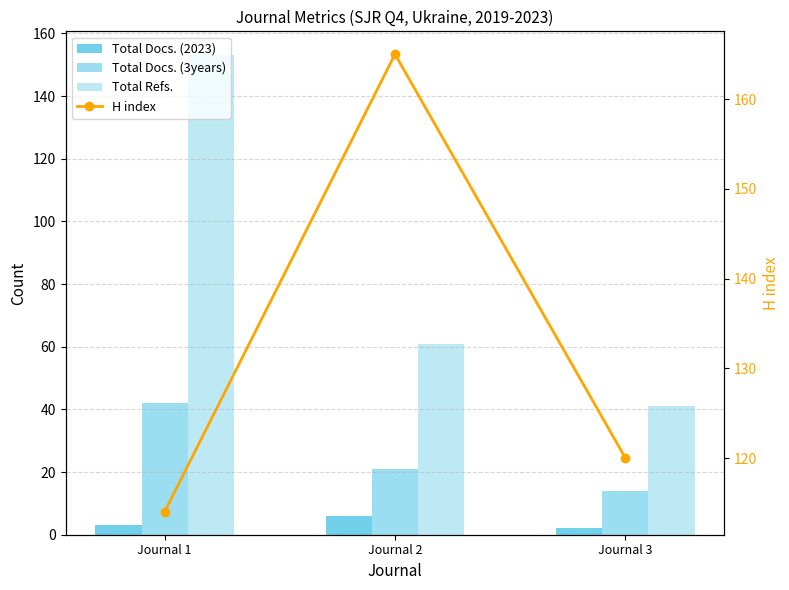

How many values in the Total Docs. (3years) series are below 21?

1